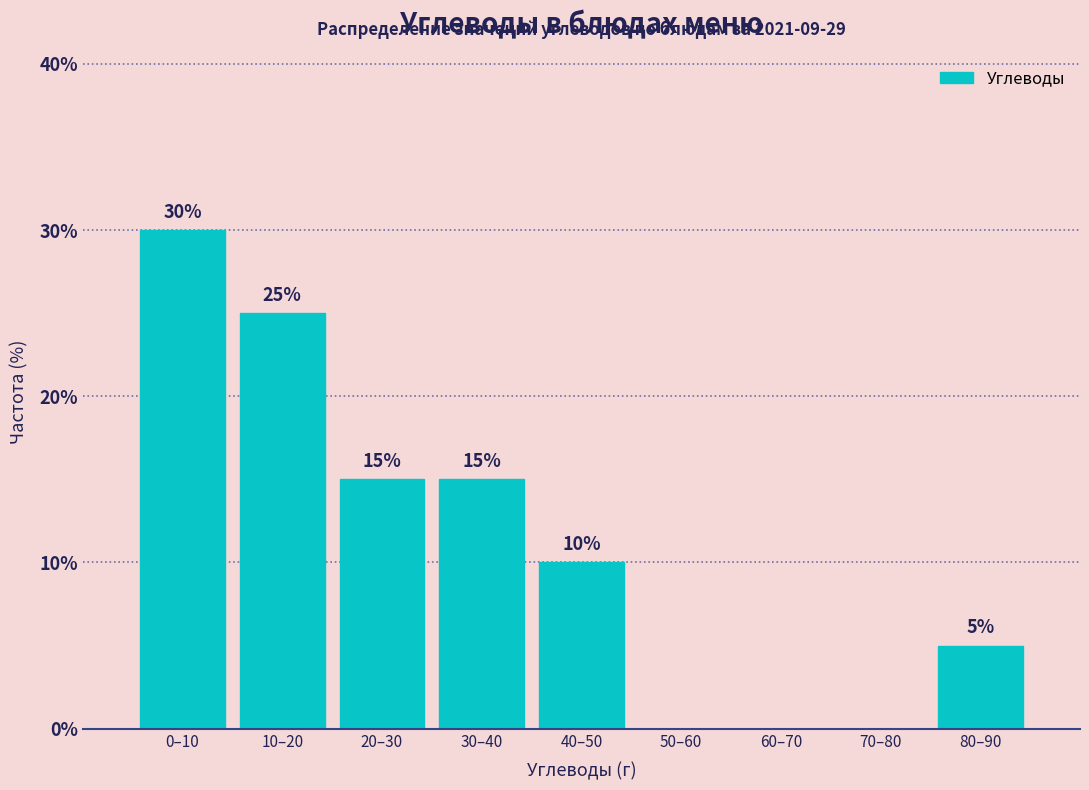

Reading left to right, transcribe all the data shown in this chart.

0–10=30	10–20=25	20–30=15	30–40=15	40–50=10	50–60=0	60–70=0	70–80=0	80–90=5